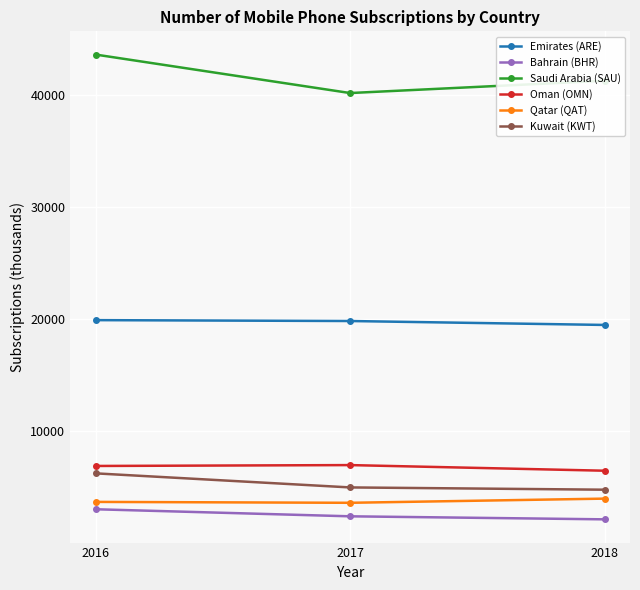

What is the maximum value shown in the chart?

43650.0